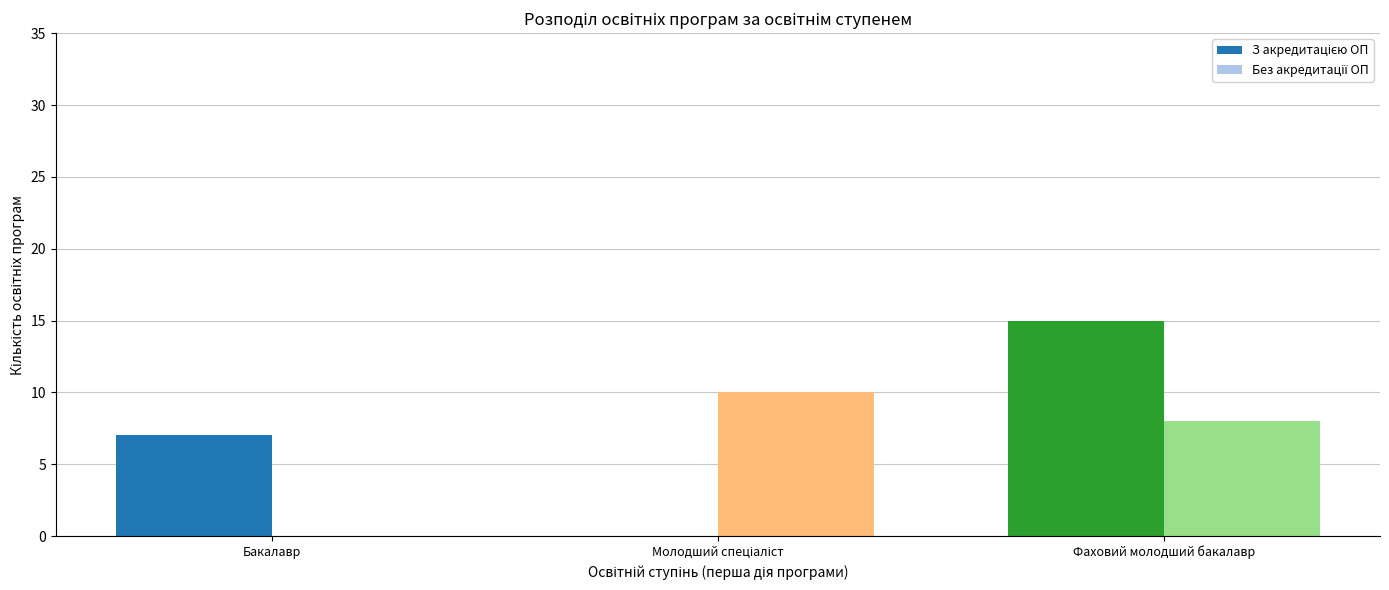

How many categories are shown in the chart?

3